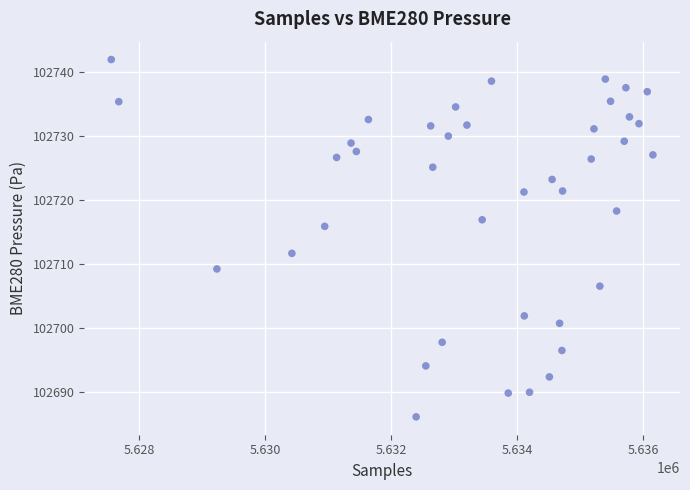

What is the range of Y values (max minus min)?

55.9